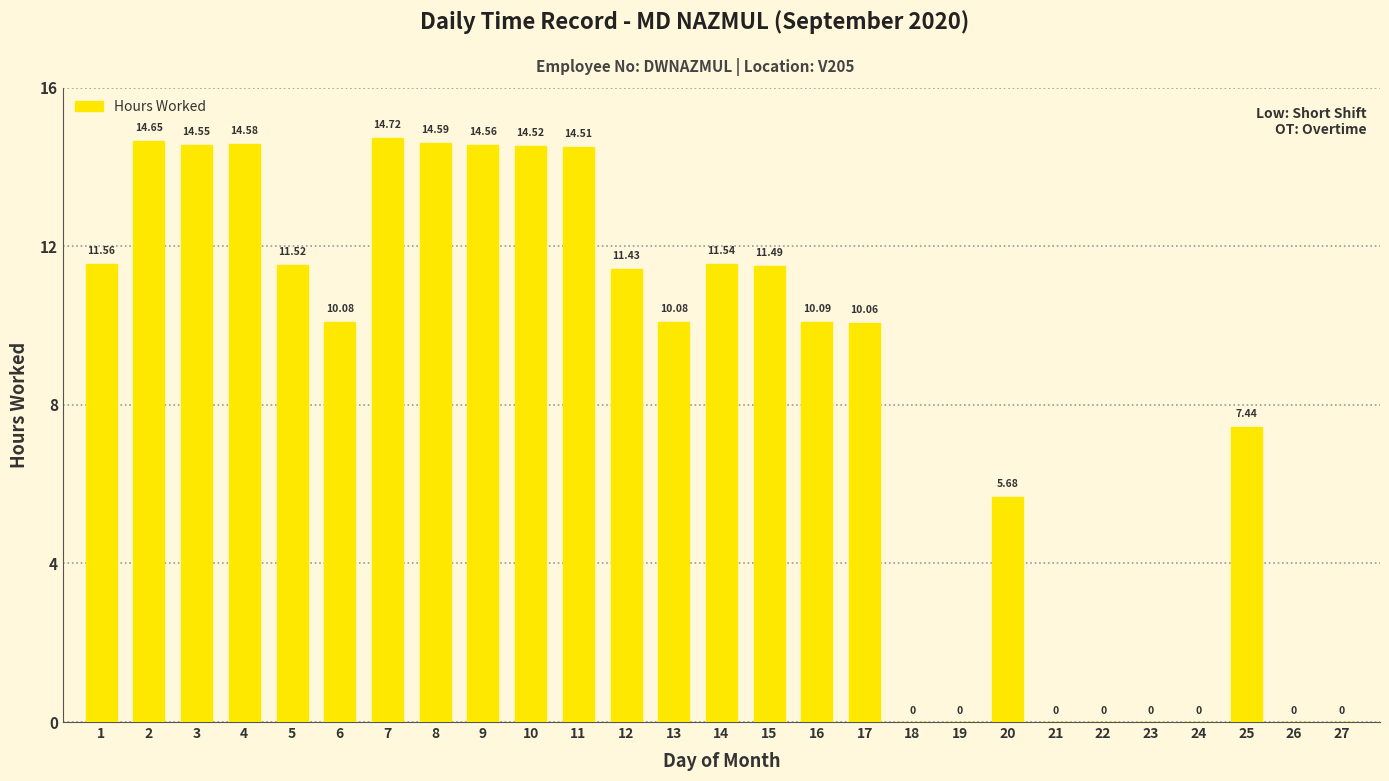

Approximately how many times larger is the value at 10 compared to 20?

2.6